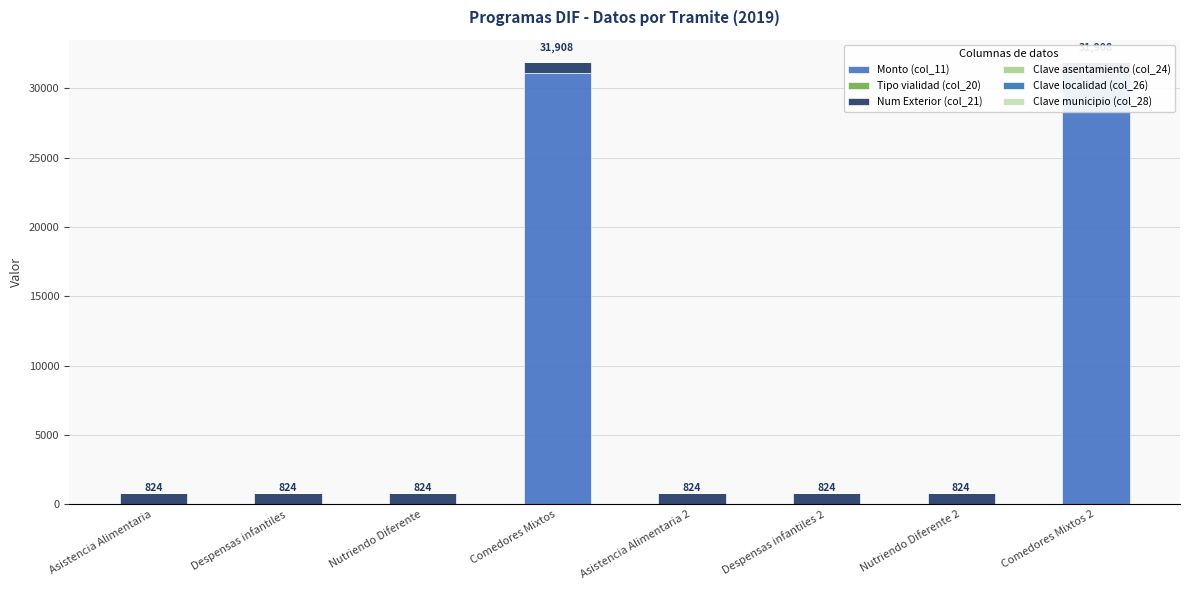

True or false: Clave localidad (col_26) has a value of 28 at Nutriendo Diferente.

False